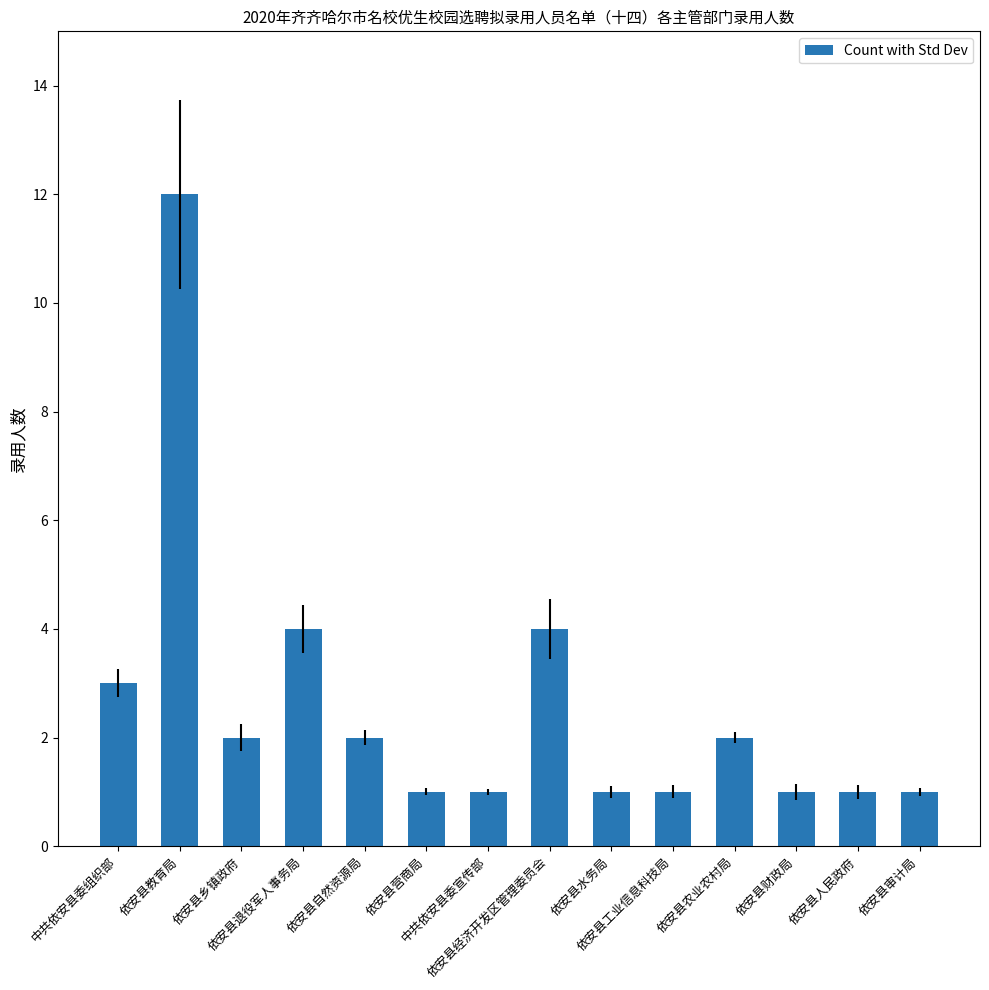

The value at 依安县人民政府 is 1. True or false?

True